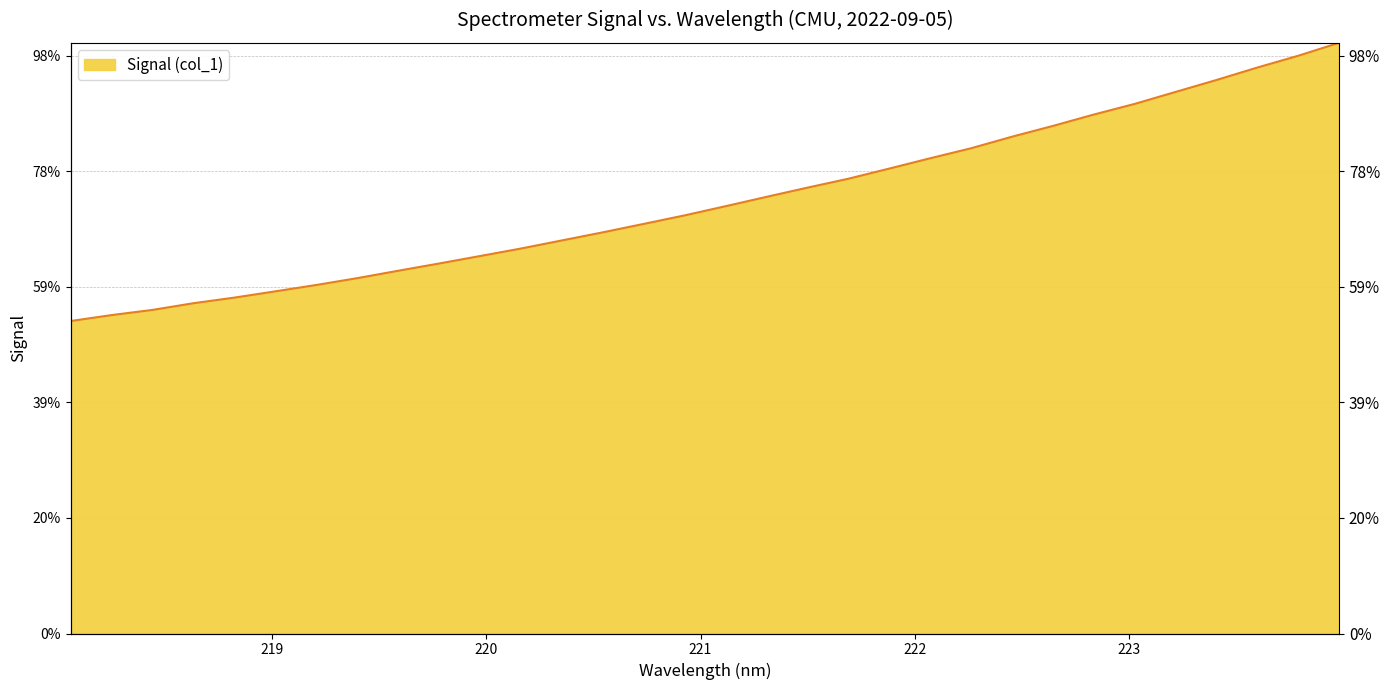

What is the label of the 29th point from the left?

223.408